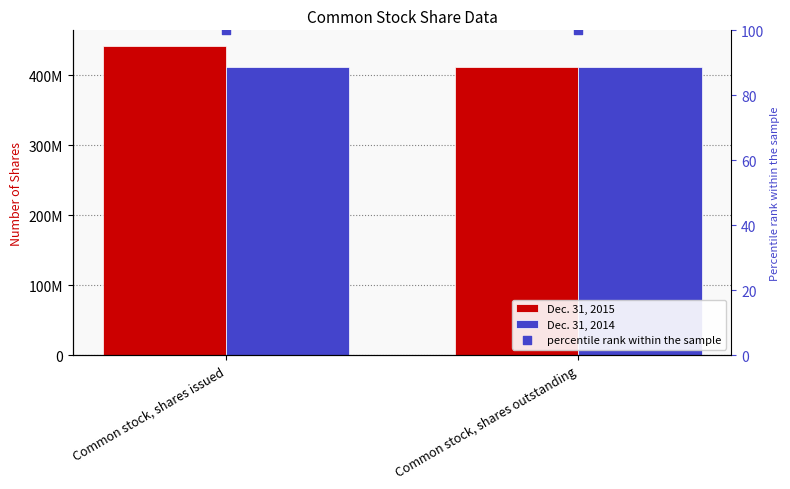

Is the value of Dec. 31, 2015 at Common stock, shares issued greater than the value of Dec. 31, 2014 at Common stock, shares outstanding?

Yes